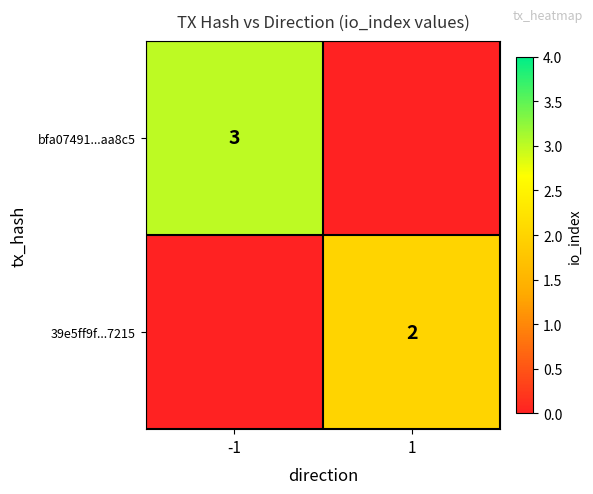

The value of 39e5ff9f...7215 at 1 is 3. True or false?

False